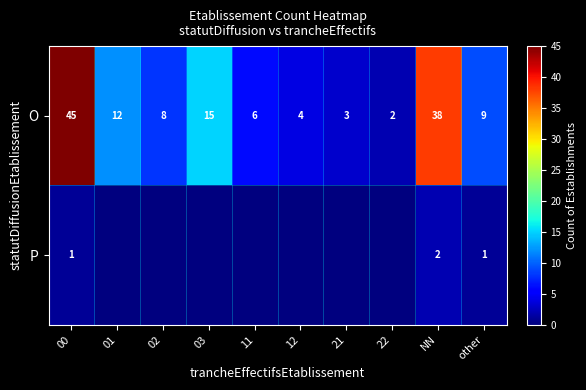

What is the difference between the highest and lowest values at 11?

6